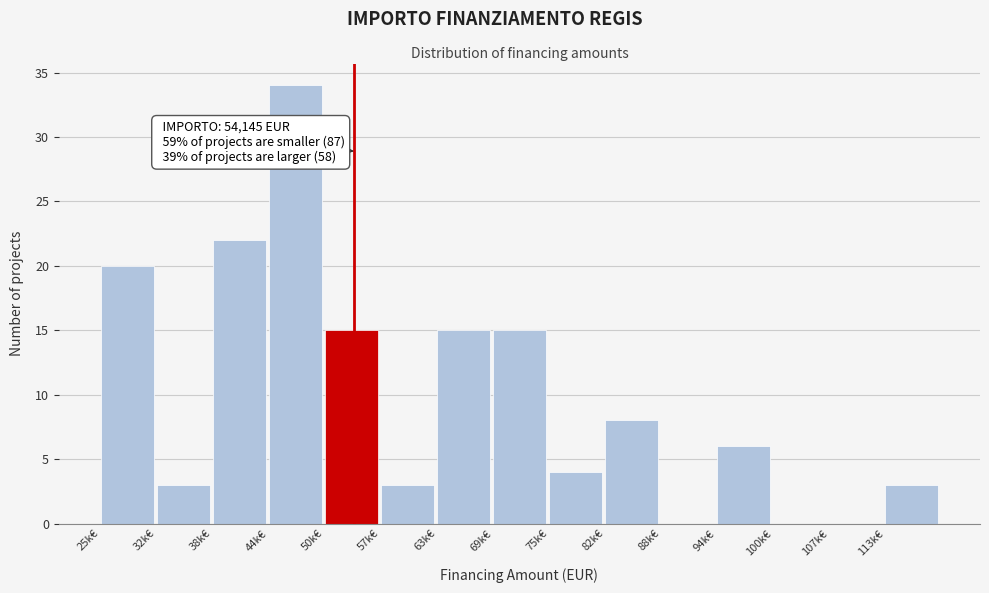

Reading left to right, list all the values displayed in this chart.

25k€=20	32k€=3	38k€=22	44k€=34	50k€=15	57k€=3	63k€=15	69k€=15	75k€=4	82k€=8	88k€=0	94k€=6	100k€=0	107k€=0	113k€=3